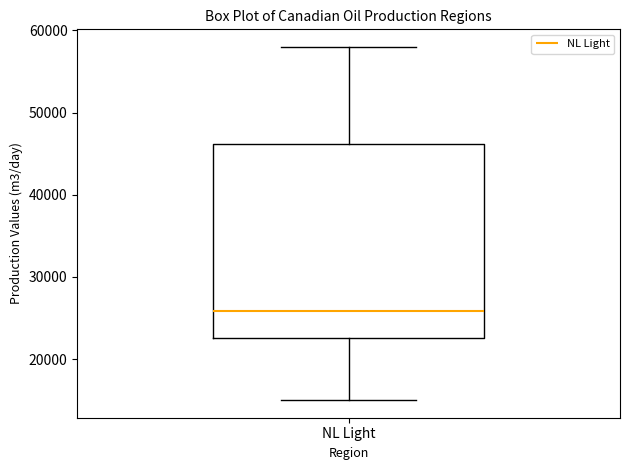

Transcribe this box plot: give where the median line is, the range the box spans, and where the two whiskers end, as read against the y-axis. The values are not printed on the chart, so give them approximately, as read against the axis.

median 26000, box 23000 to 46000, whiskers 15000 to 58000